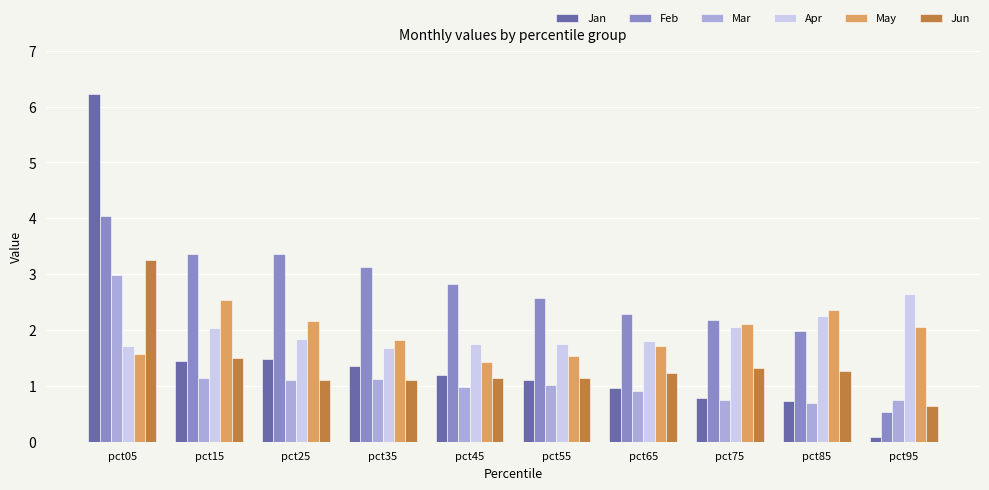

The value of Apr at pct05 is 2.7. True or false?

False